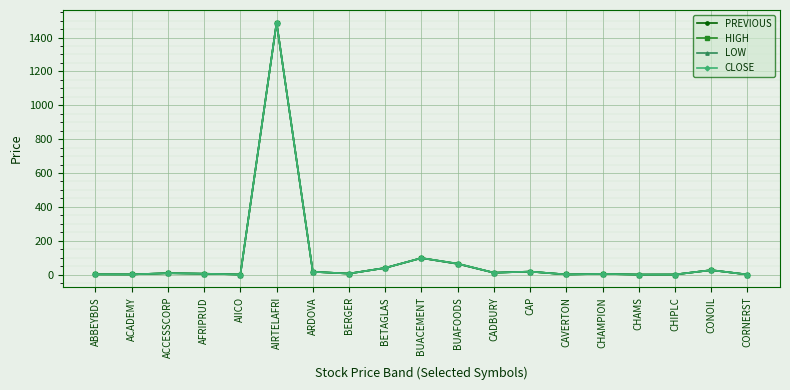

At which label is LOW closest to 744?

BUACEMENT